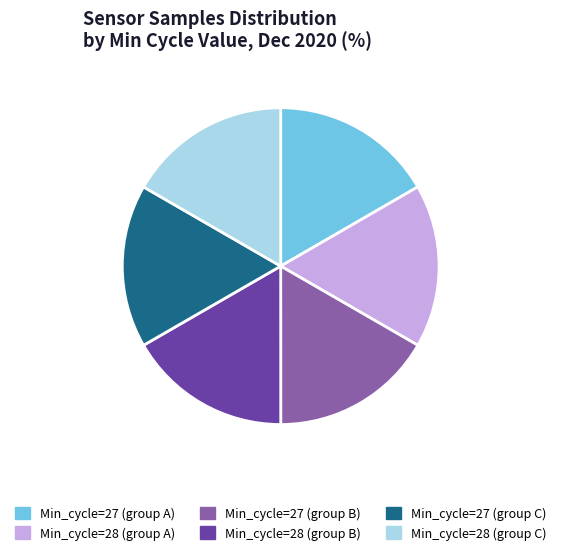

Is there any slice that represents more than half of the pie?

No